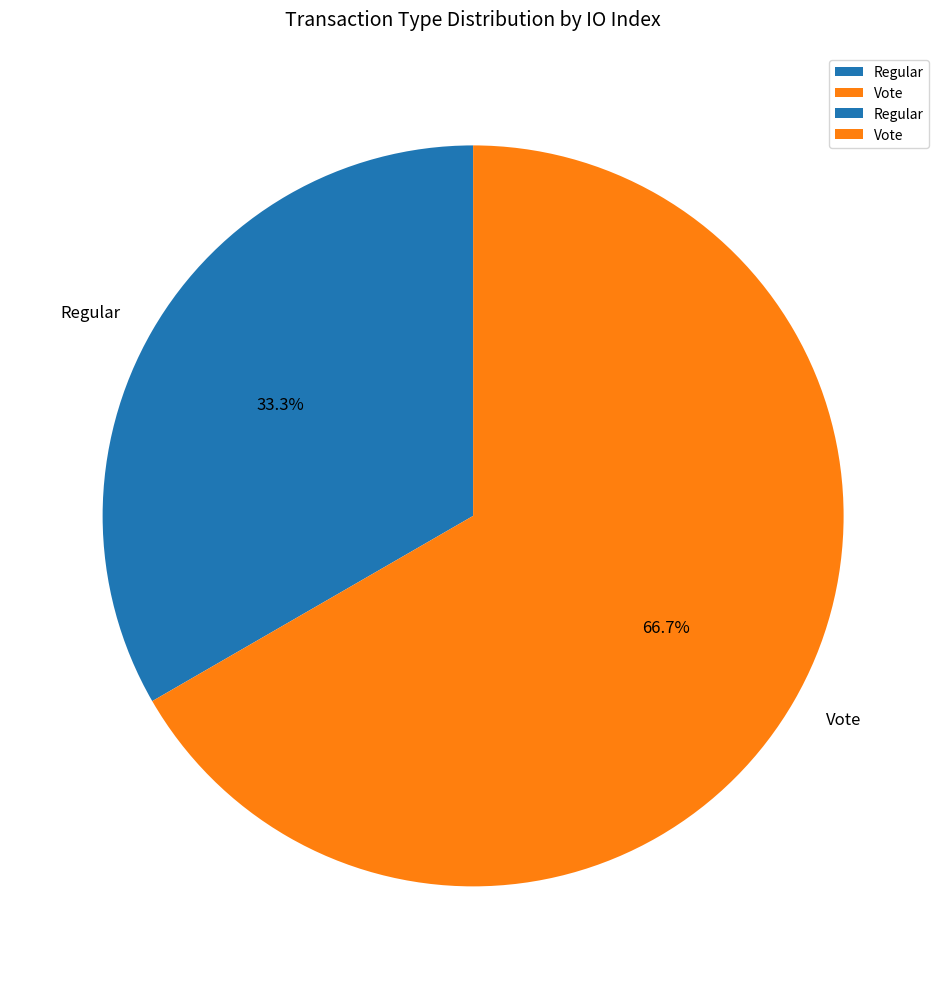

To the nearest percent, what is the combined percentage of Regular and Vote?

100%